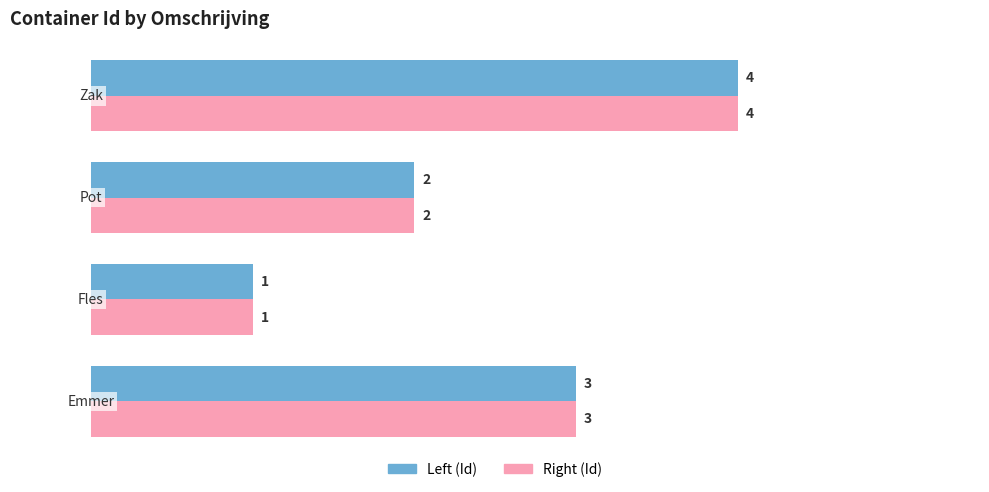

What is the sum of all Left (Id) values?

10